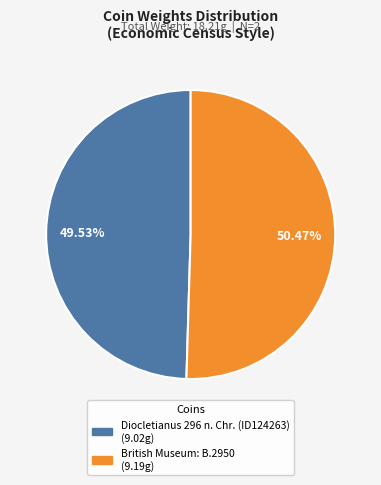

Count the number of slices in the pie.

2